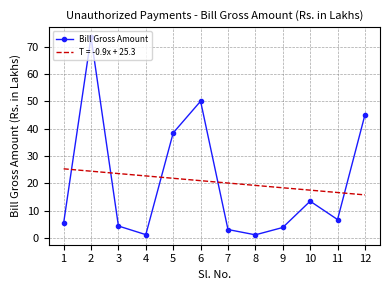

What is the difference between the maximum and minimum values in the T = -0.9x + 25.3 series?

9.5